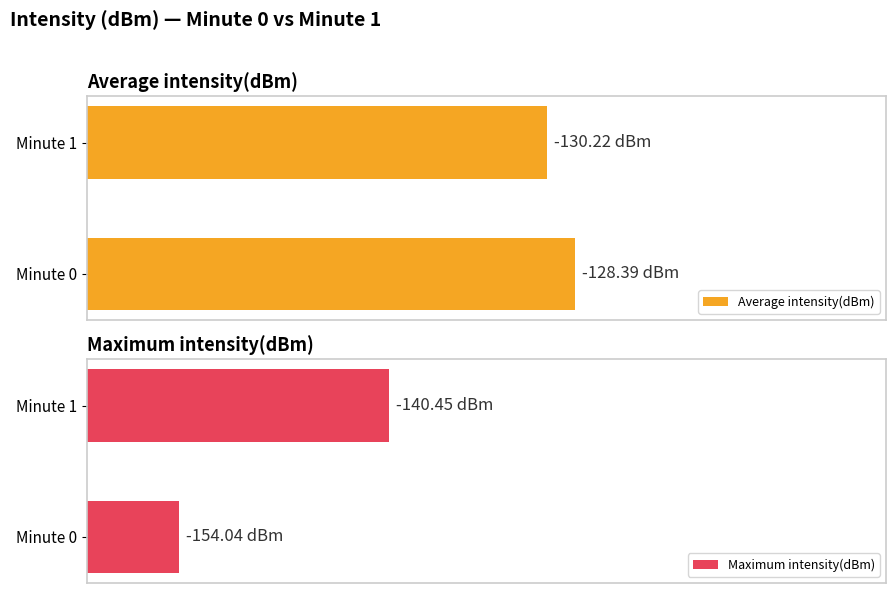

Rank the series at Minute 0 from lowest to highest value.

Maximum intensity(dBm), Average intensity(dBm)